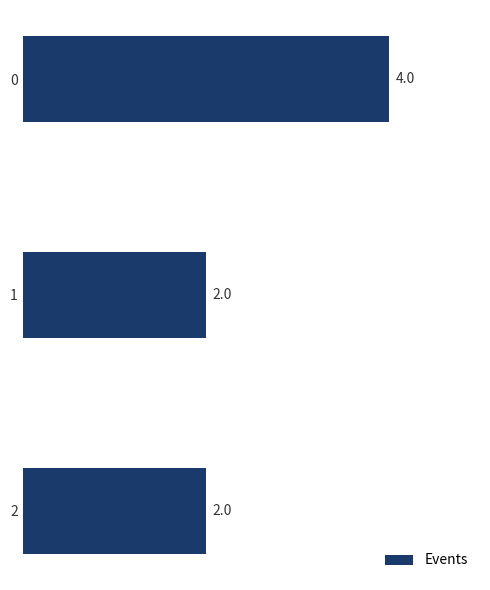

Count the values in the range 2 to 4.

3